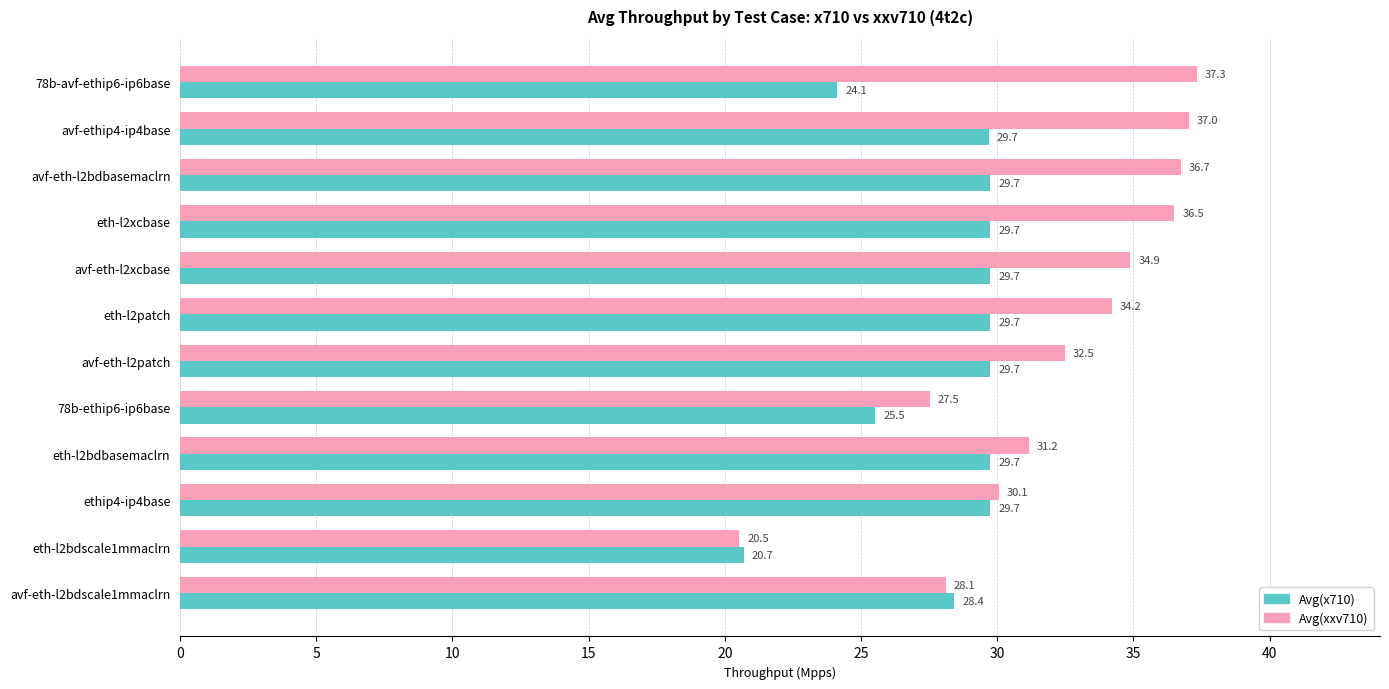

Which series has the largest range (max minus min)?

Avg(xxv710)